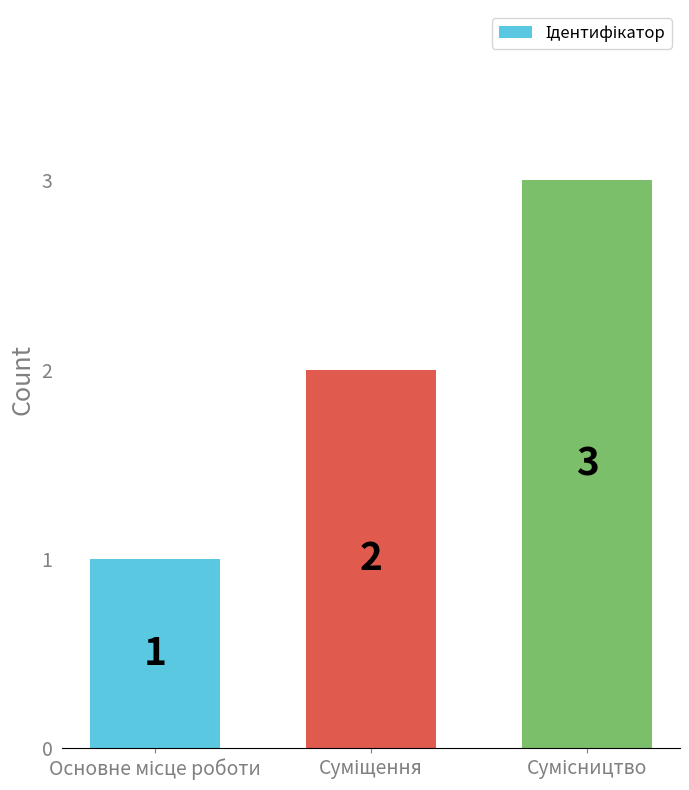

What is the sum of all values?

6